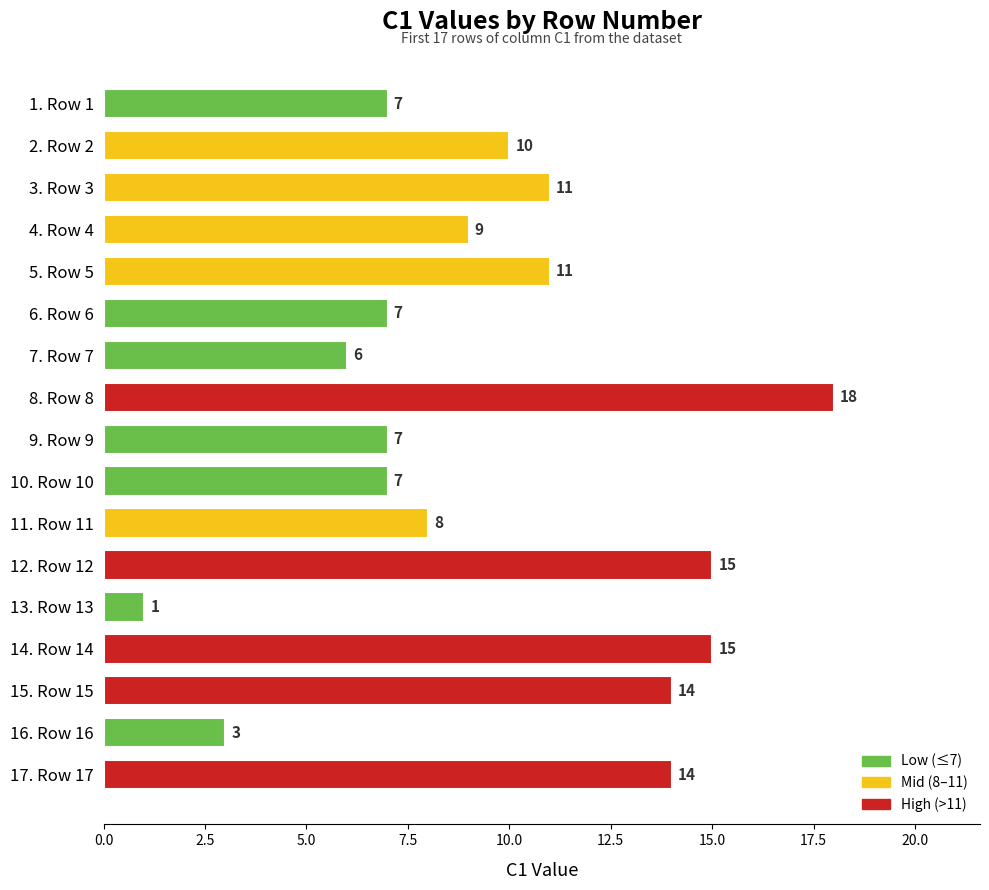

At which category does the chart reach its peak across all series?

8. Row 8